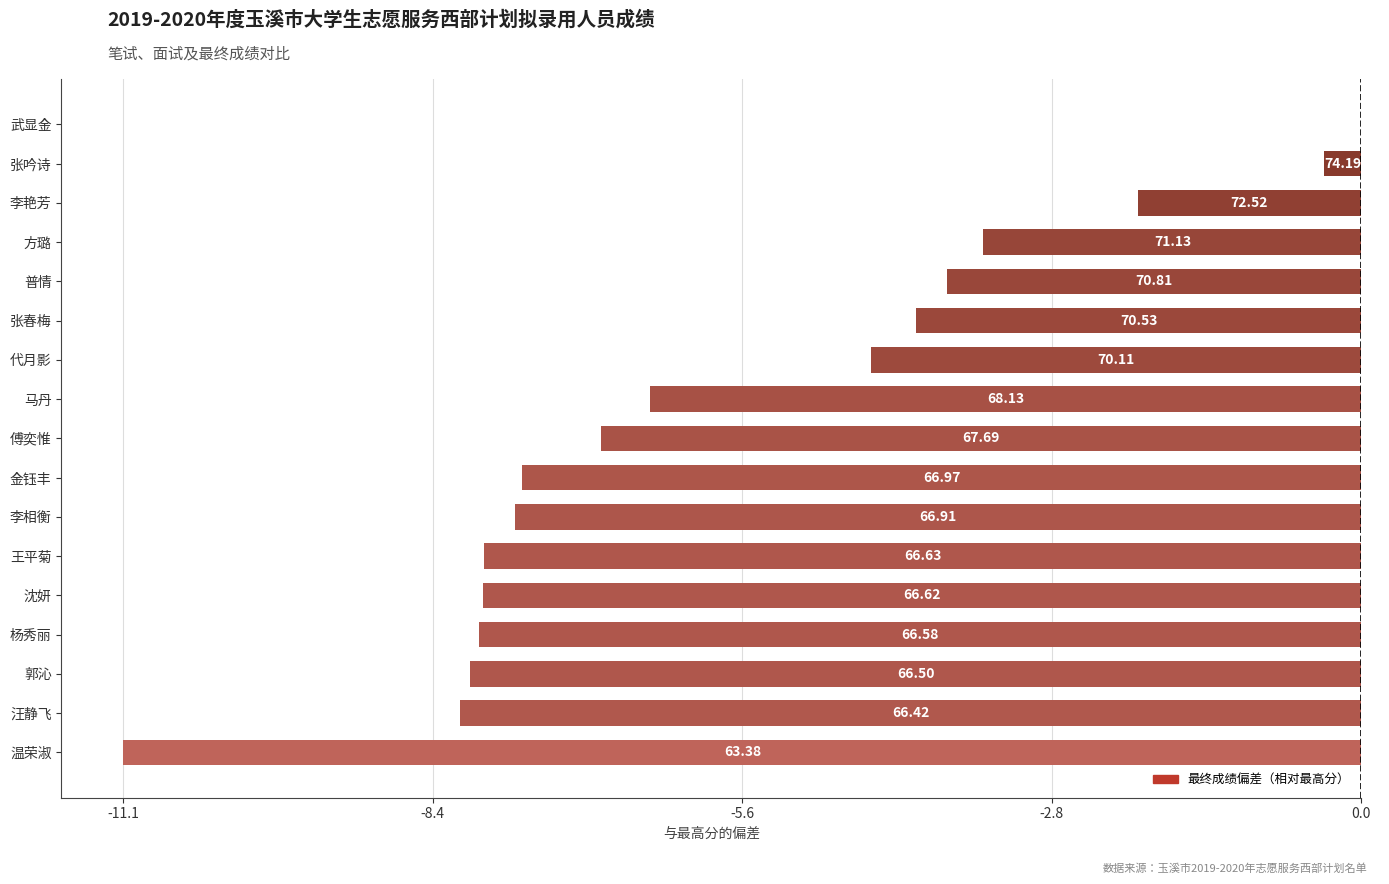

What is the difference between the maximum and second lowest values?

8.1